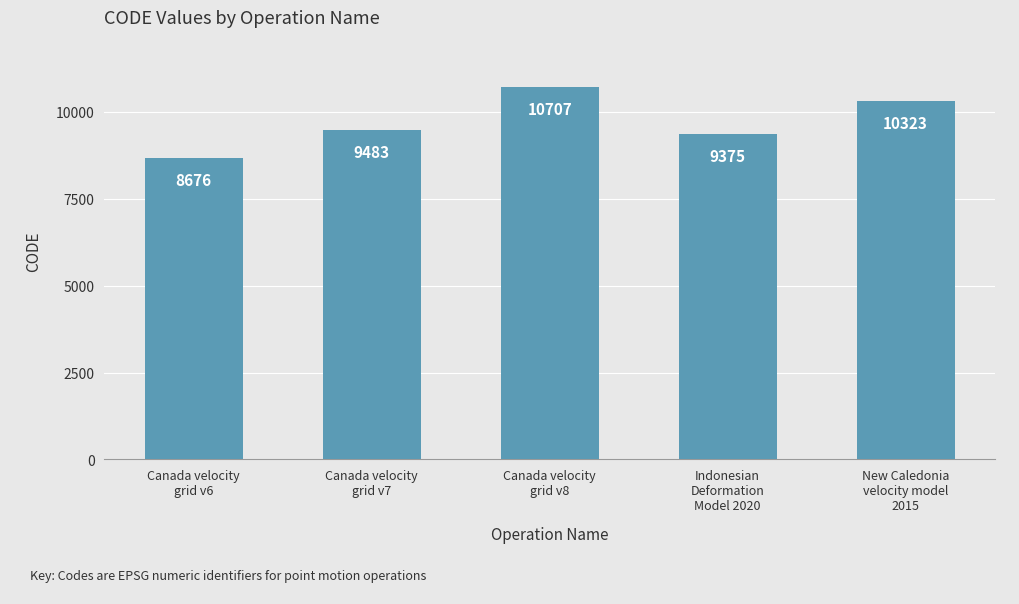

What is the ratio of the value at Canada velocity
grid v6 to the value at Canada velocity
grid v7?

0.9